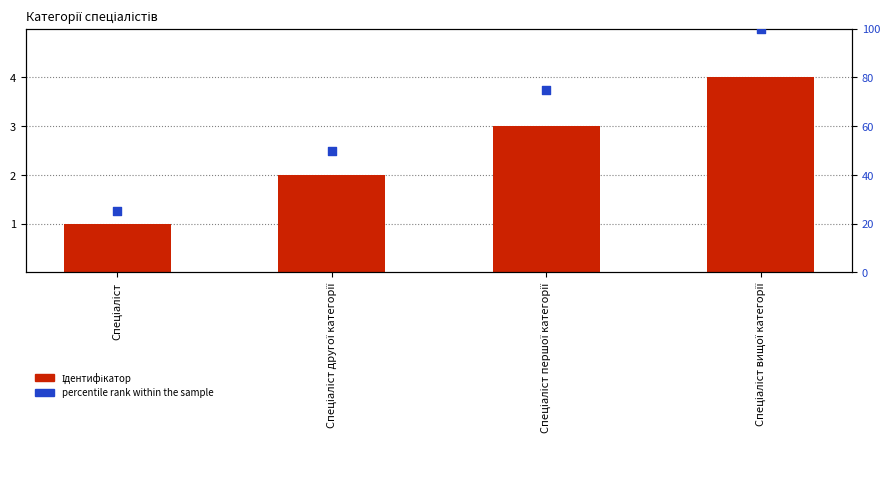

Which series has the largest total across all categories?

percentile rank within the sample